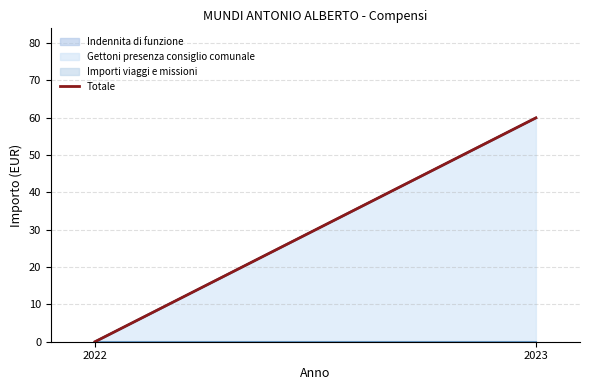

Which category has the highest value across all series?

2023